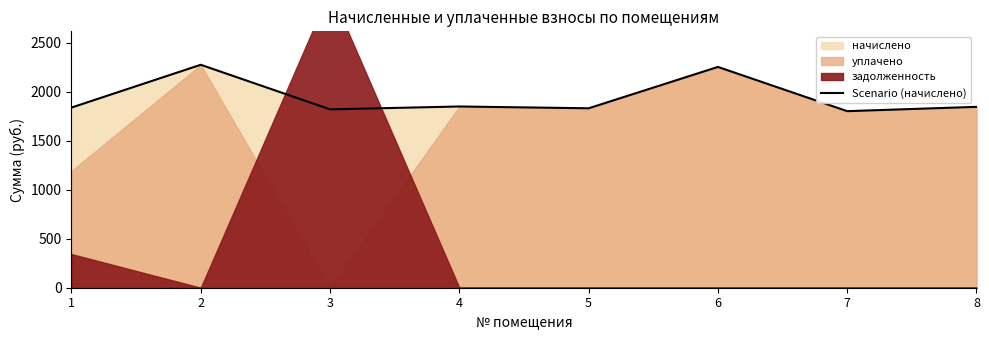

At which label does the data first exceed 1844?

2